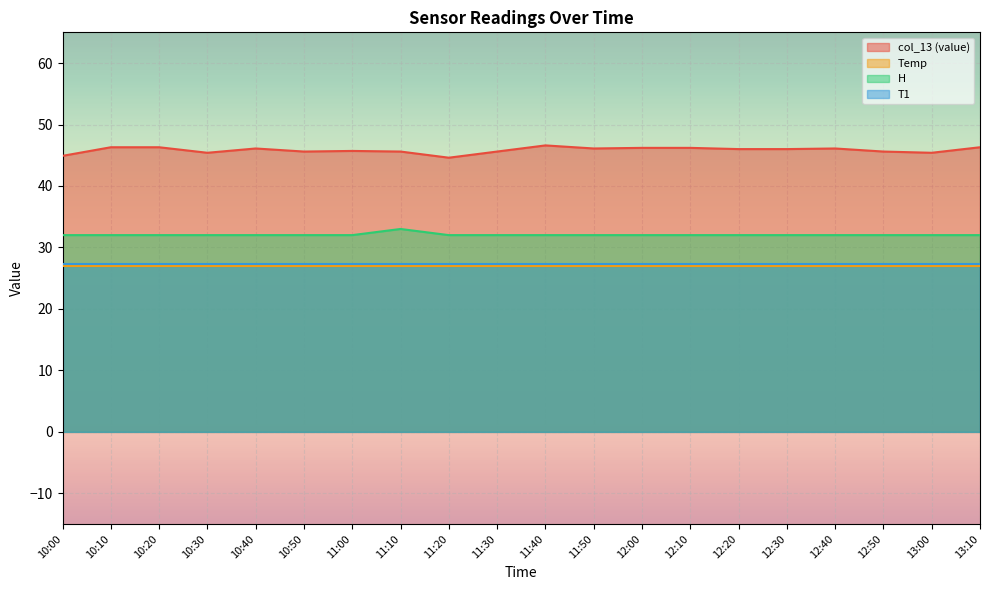

Where is the first local minimum for col_13 (value)?

10:30